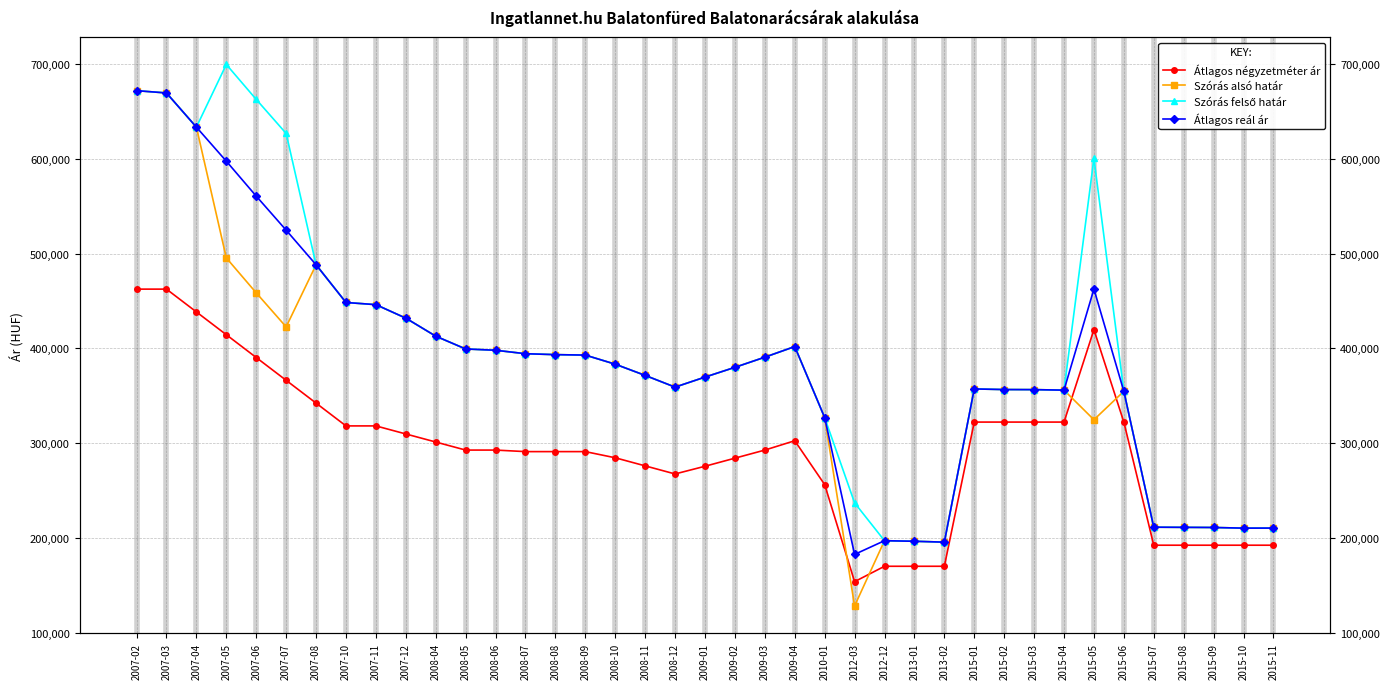

True or false: Átlagos négyzetméter ár has a value of 101584 at 2012-12.

False